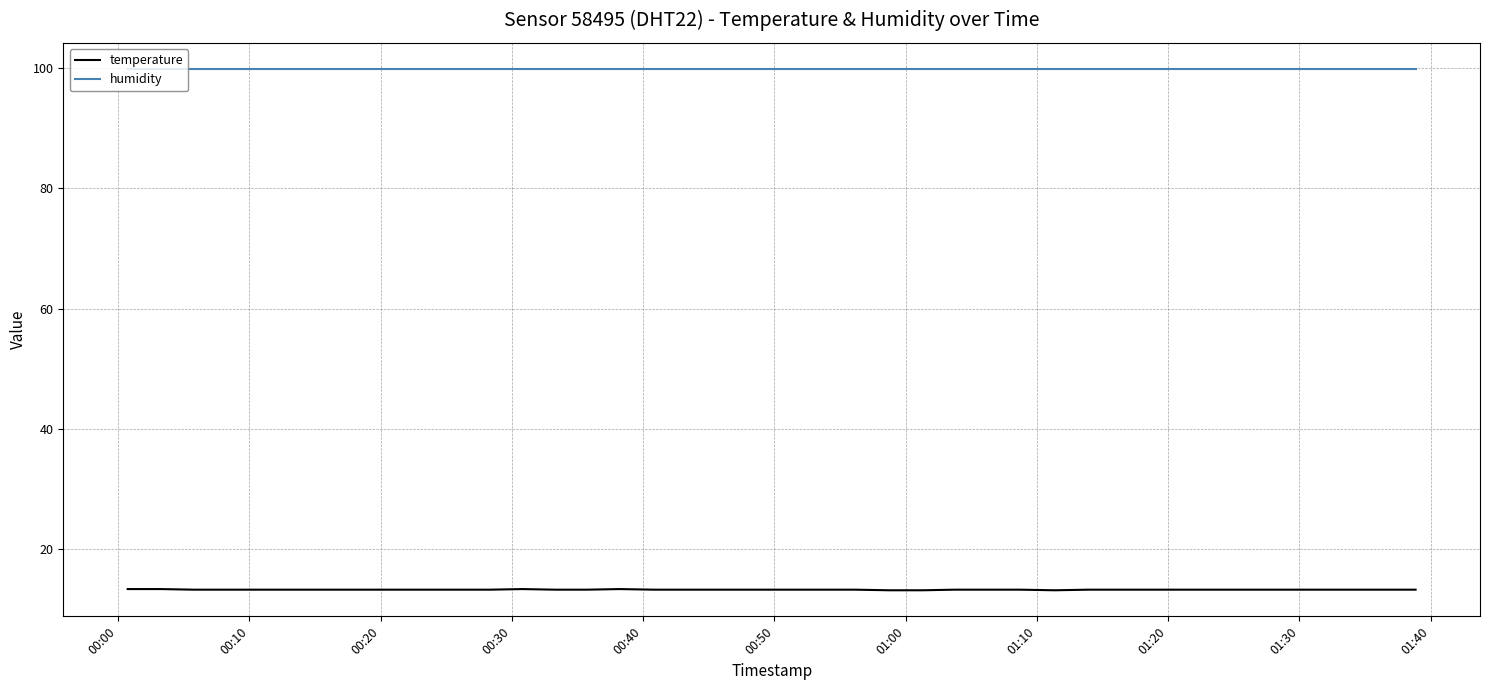

Rank the series by their average value, from lowest to highest.

temperature, humidity